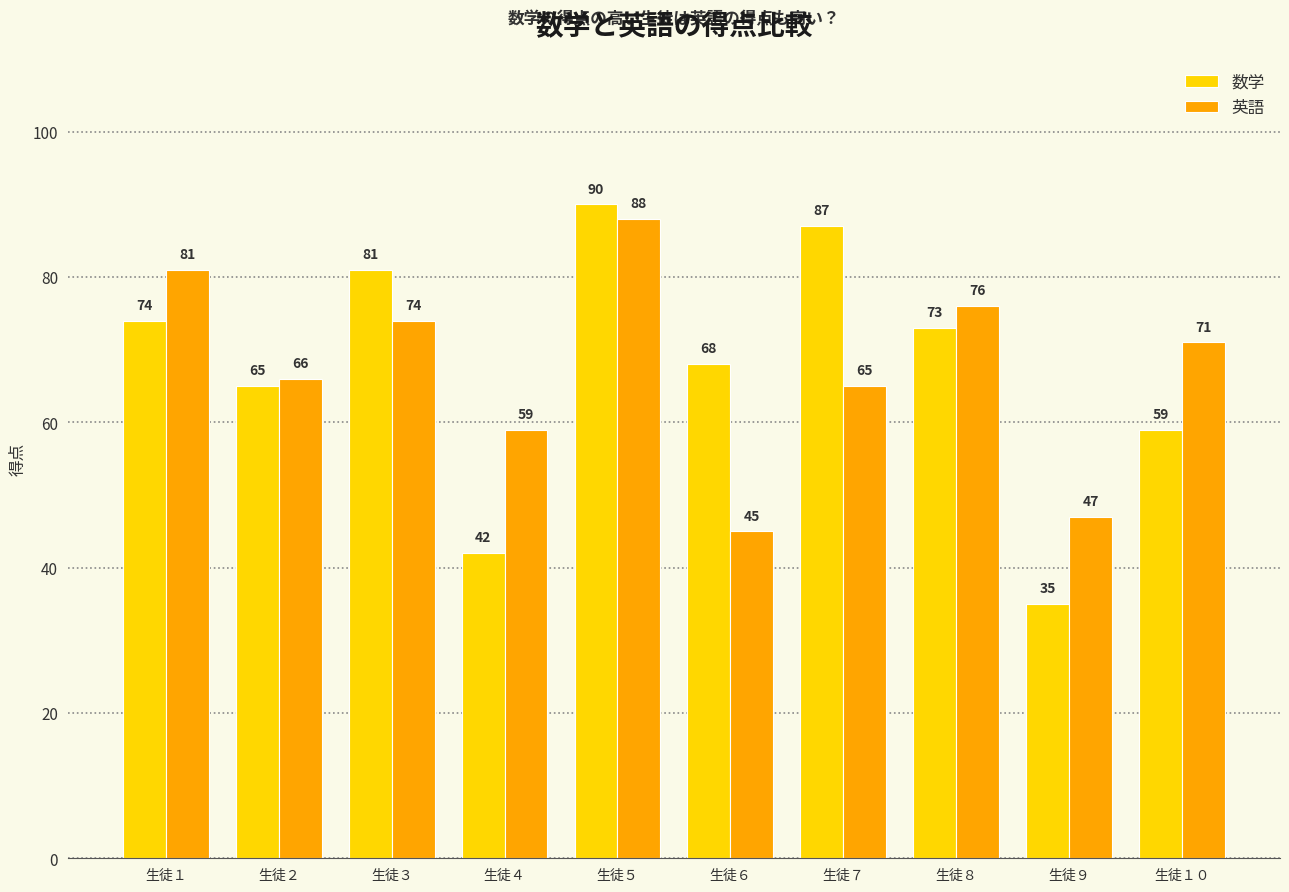

What is the value of the 英語 bar at the 5th from the left?

88